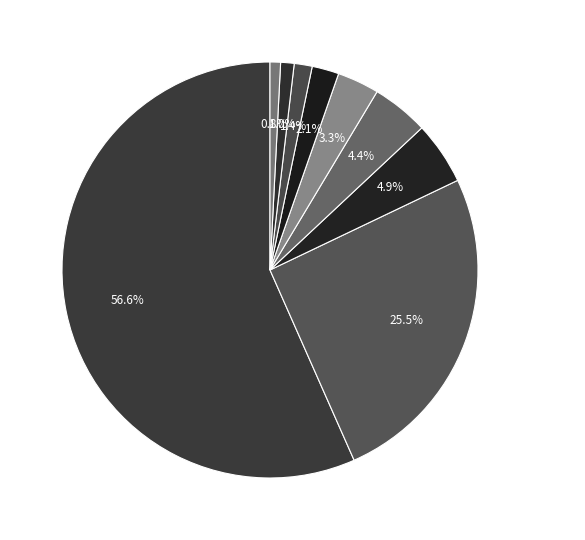

Combined, what portion of the pie is 11 (10-19) and 12 (20-49)?

9.3%